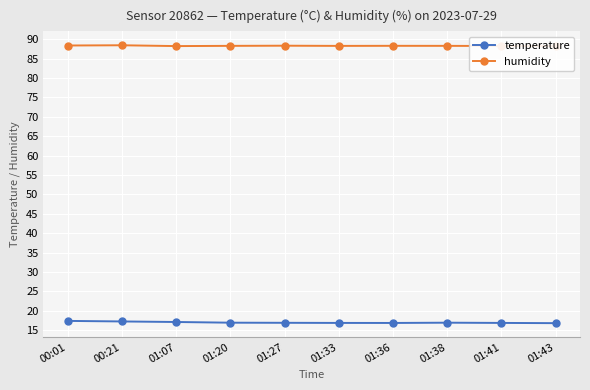

What is the smallest value displayed?

16.8